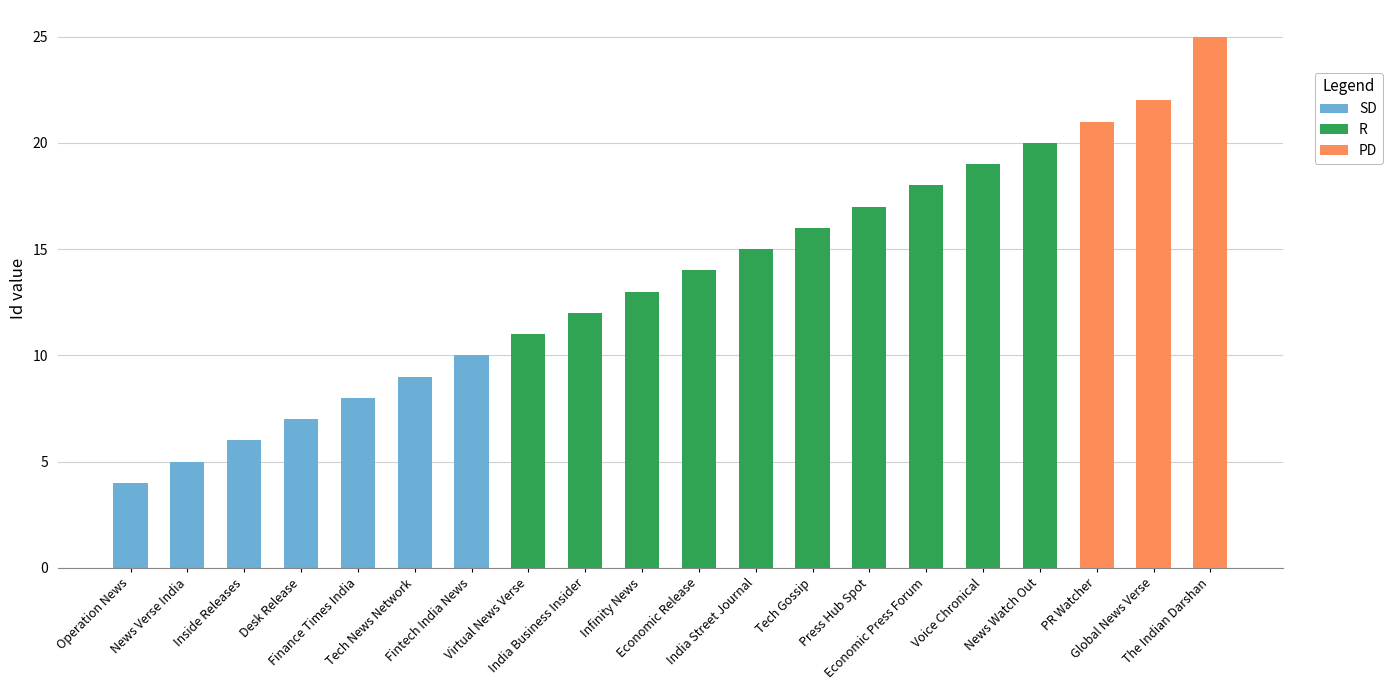

At which category is the sum across all series the highest?

The Indian Darshan